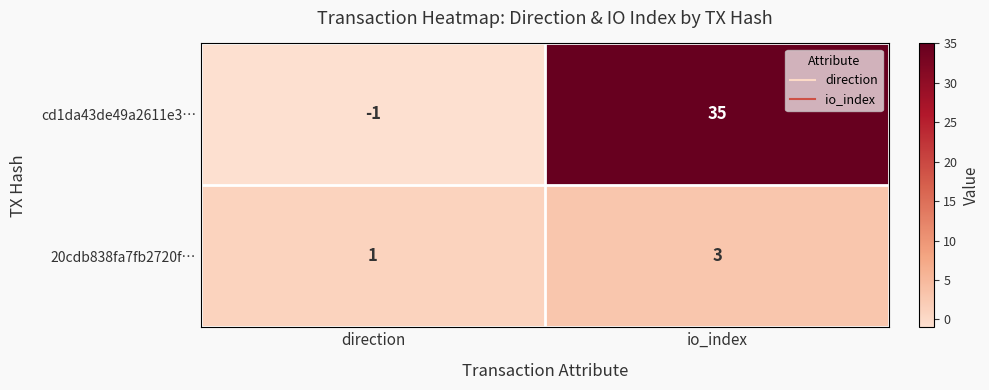

What is the difference between the cd1da43de49a2611e3… values at direction and io_index?

36